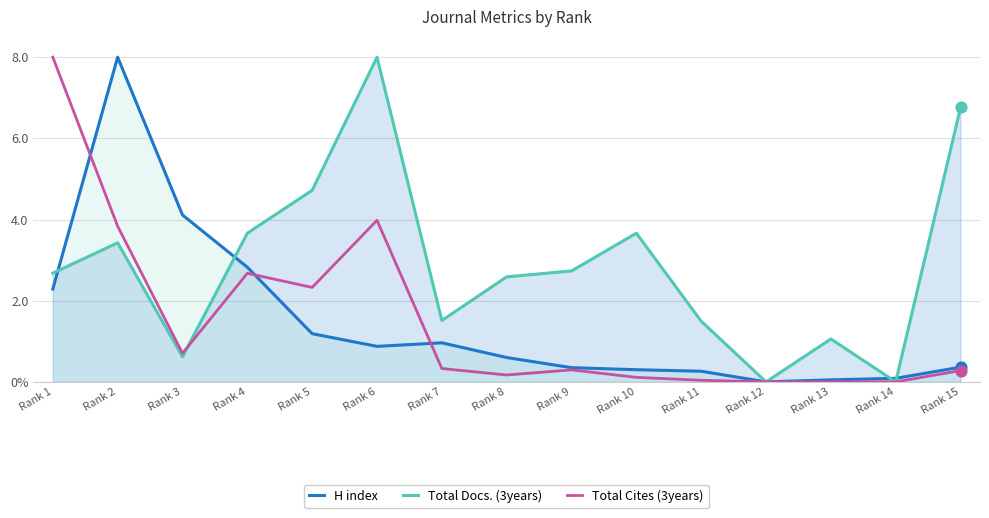

Which series reaches the minimum Y coordinate?

H index